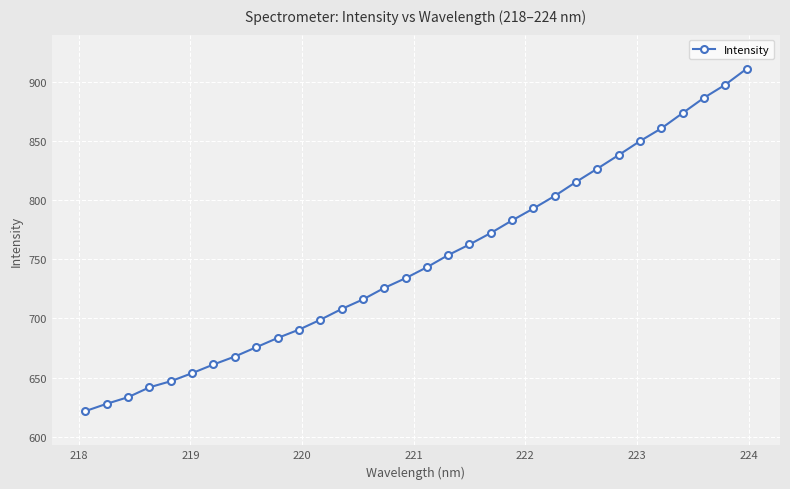

How many lines are shown in the chart?

1